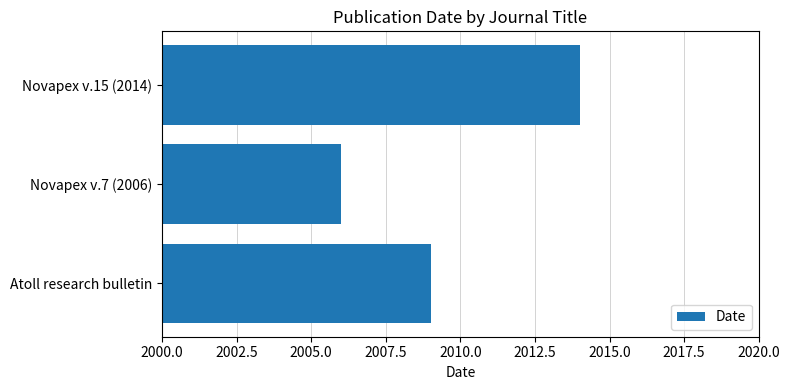

What is the smallest value displayed?

2006